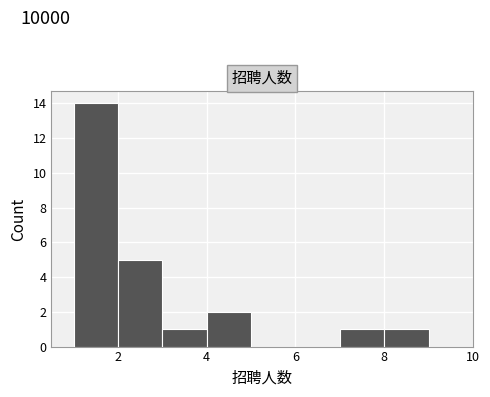

Reading left to right, transcribe this chart: for each bar, give the range it covers on the x-axis and its height. The values are not printed on the chart, so give them approximately, as read against the axis.

1 to 2: 14
2 to 3: 5
3 to 4: 1
4 to 5: 2
5 to 6: 0
6 to 7: 0
7 to 8: 1
8 to 9: 1
9 to 10: 0